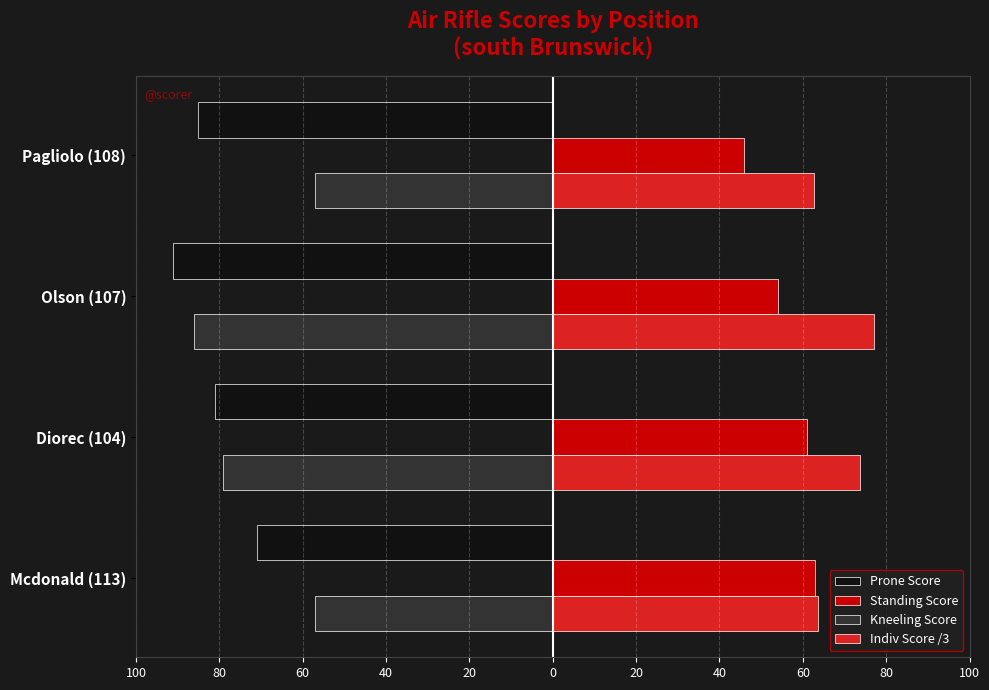

Which series has the widest spread of values?

Kneeling Score